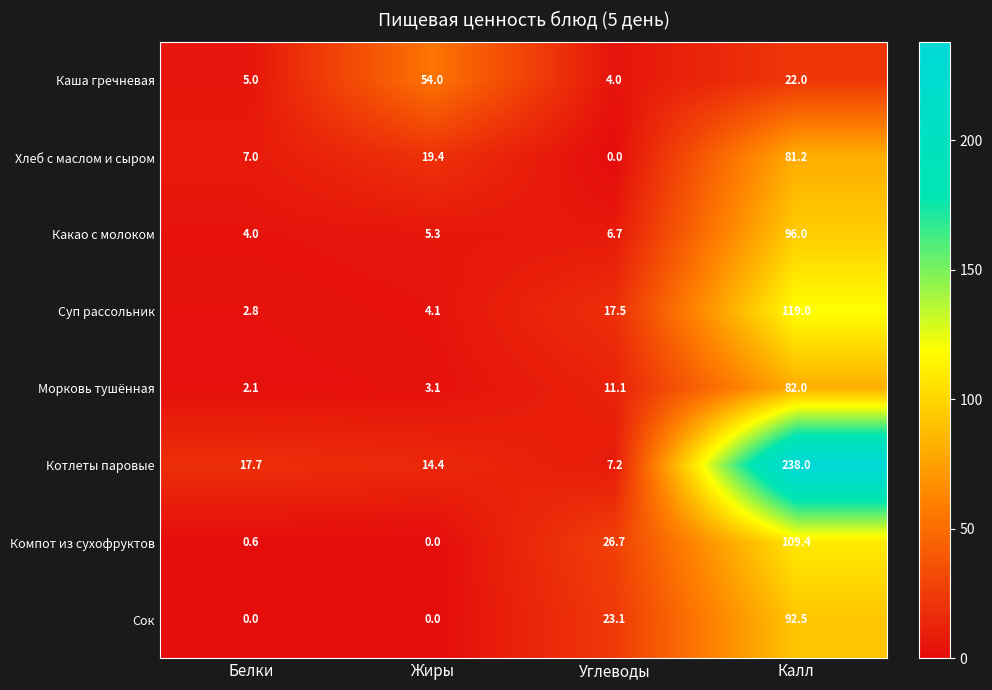

What is the average value of the Компот из сухофруктов series?

34.2